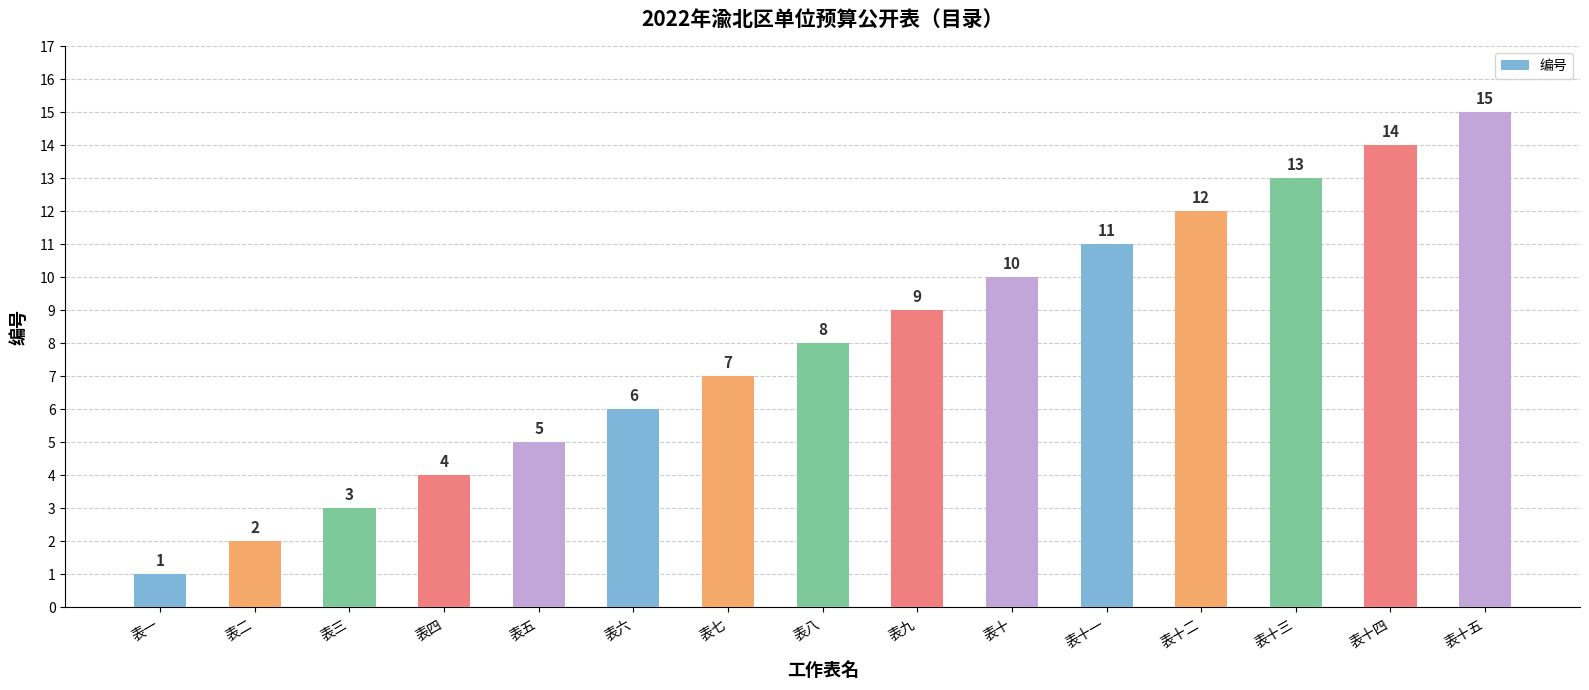

What is the sum of all values?

120